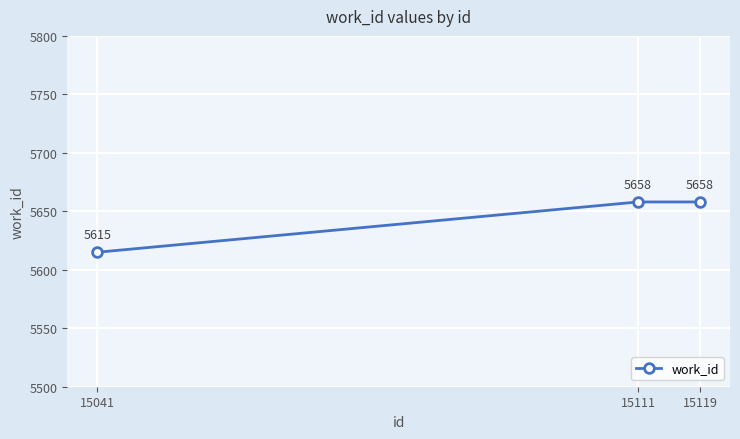

Is it true that the value at 15119 is 5658?

True